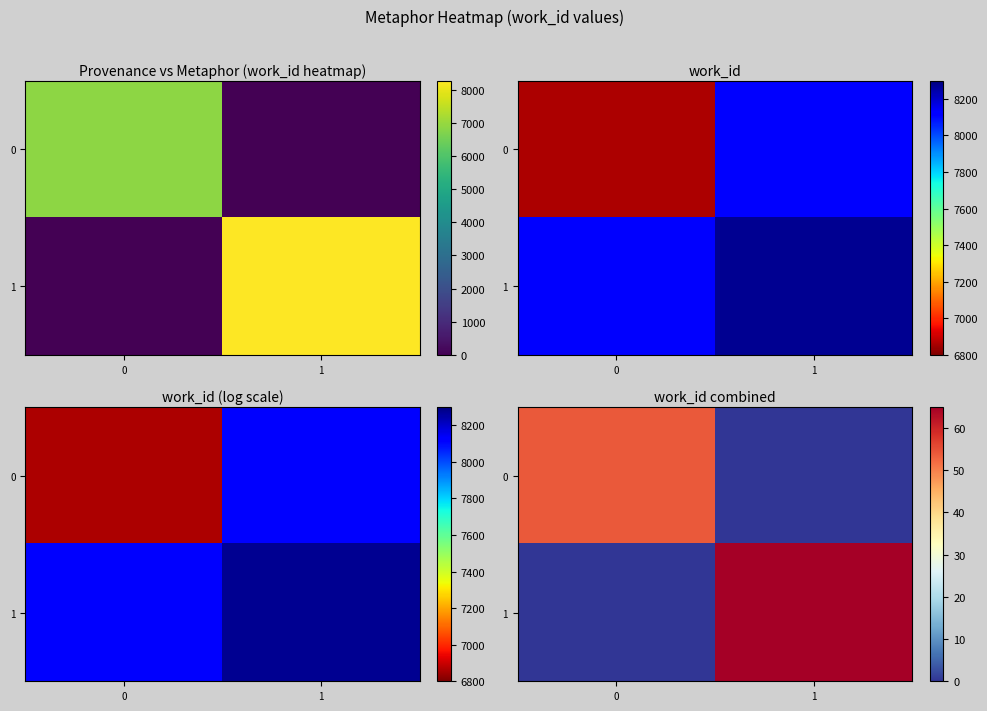

What is the sum of the 0 values at 1 and 0?

53.9